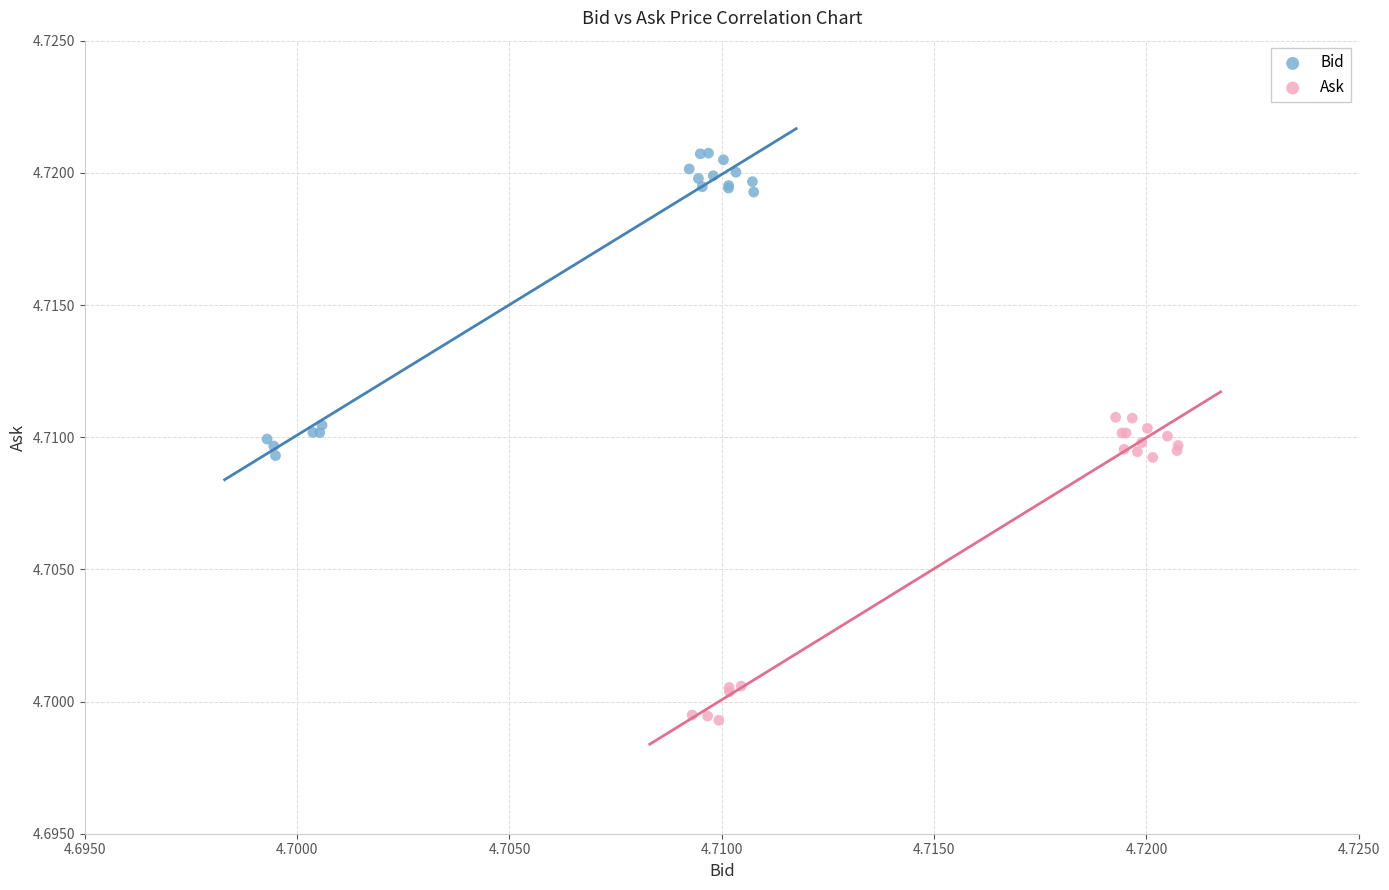

Which series contains the highest Y value?

Bid